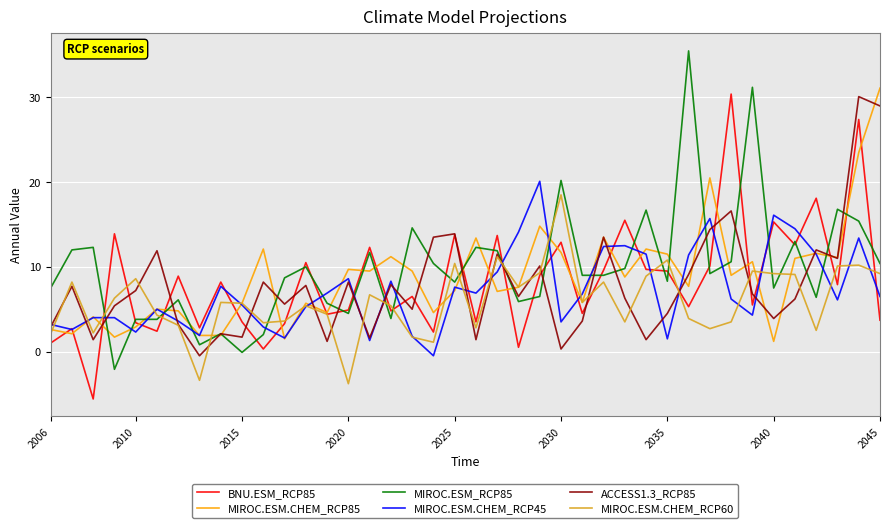

What is the greatest value displayed?

35.5